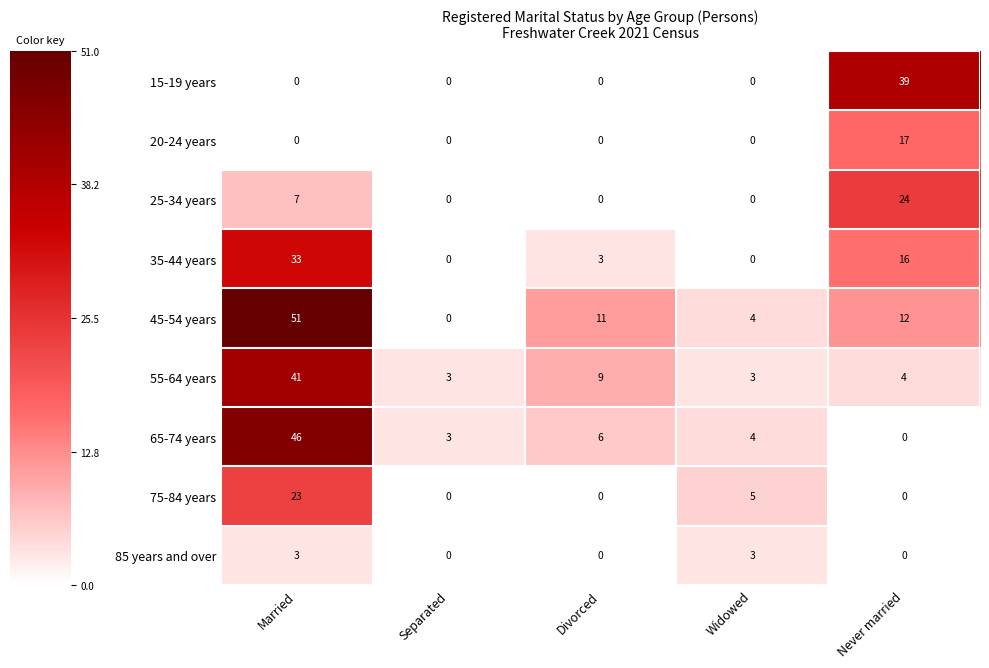

Count the number of categories in the chart.

5